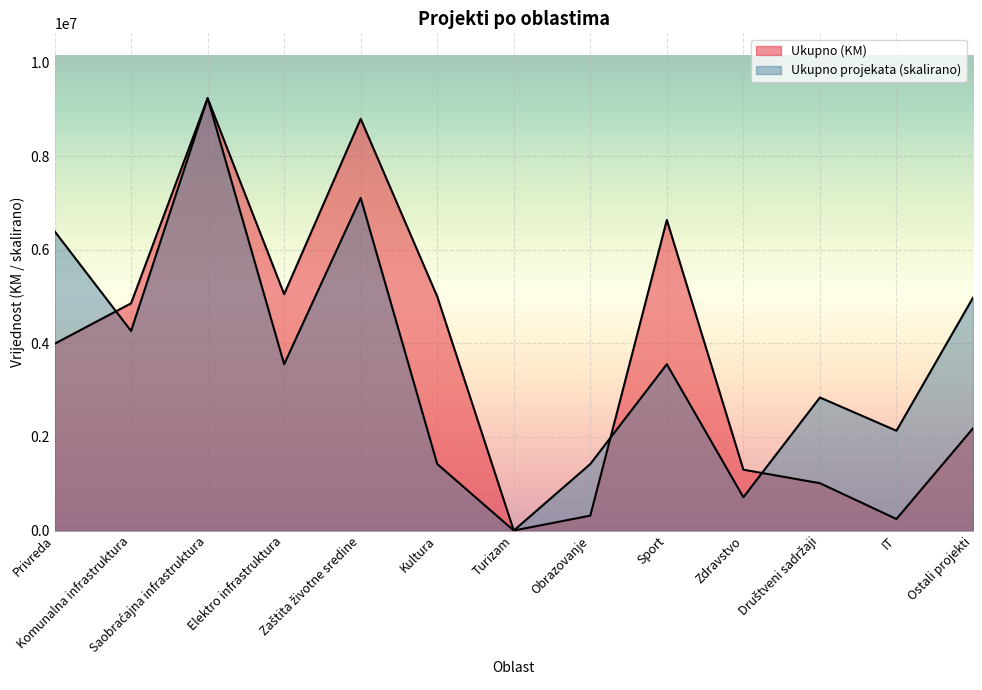

Which series has the largest range (max minus min)?

Ukupno (KM)